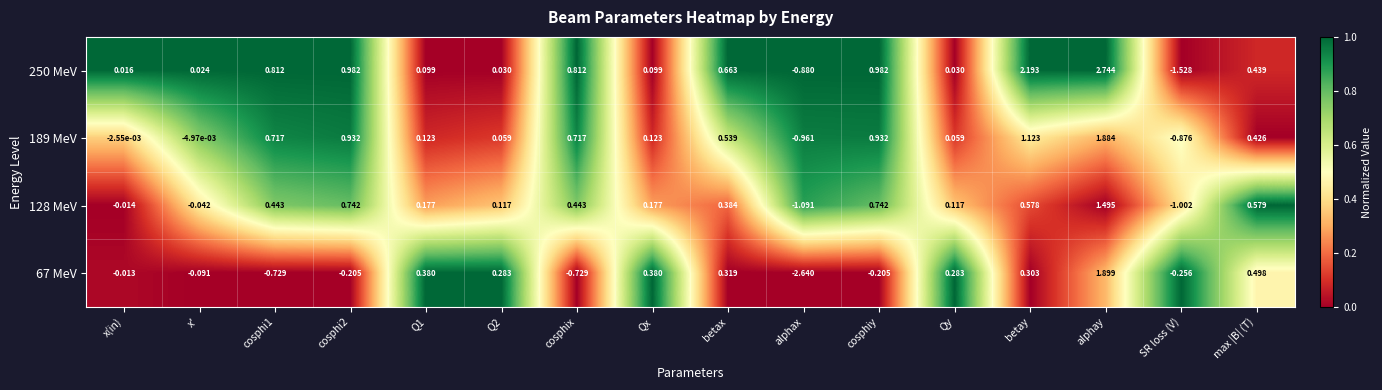

At which category is the sum across all series the highest?

alphay